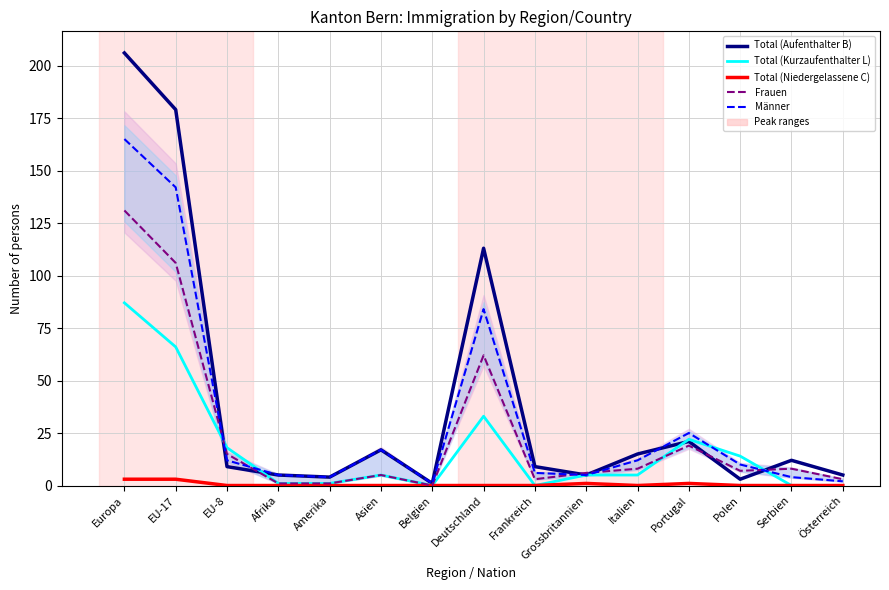

What is the total value across all series at Italien?

40